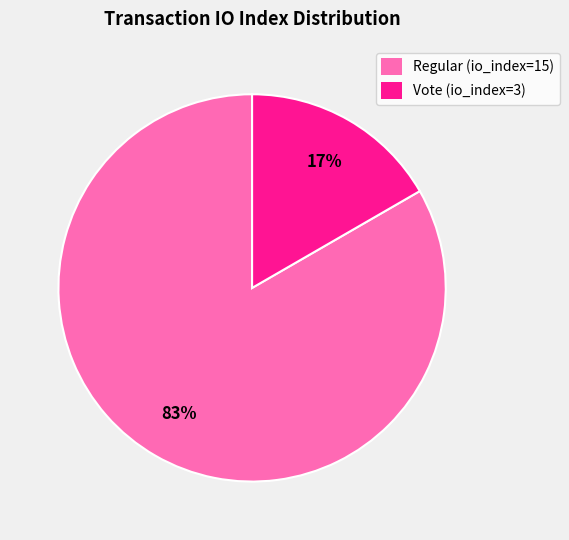

To the nearest percent, what is the combined percentage of Vote (io_index=3) and Regular (io_index=15)?

100%